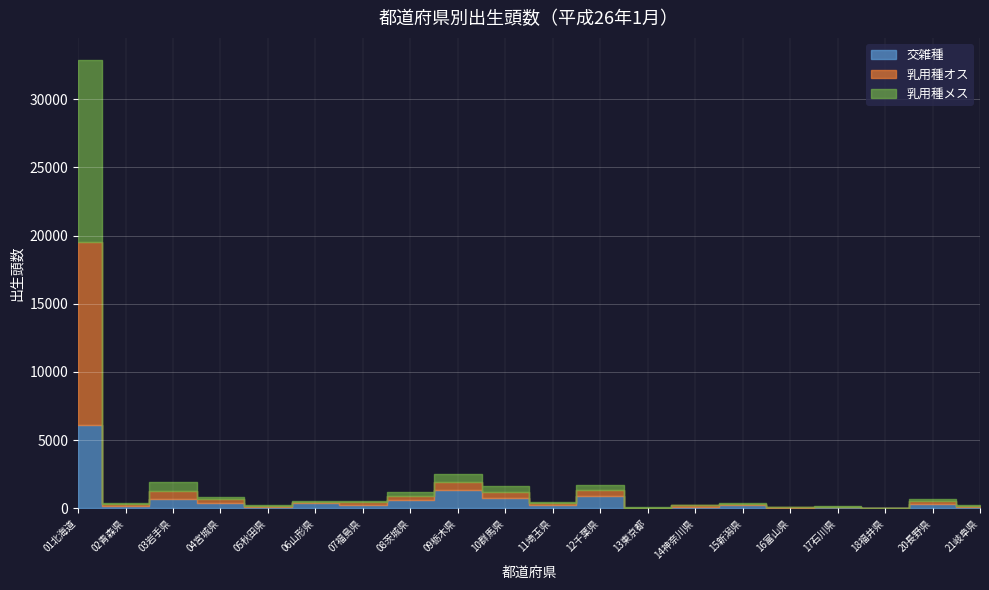

At which label does 交雑種 first exceed 276?

01北海道